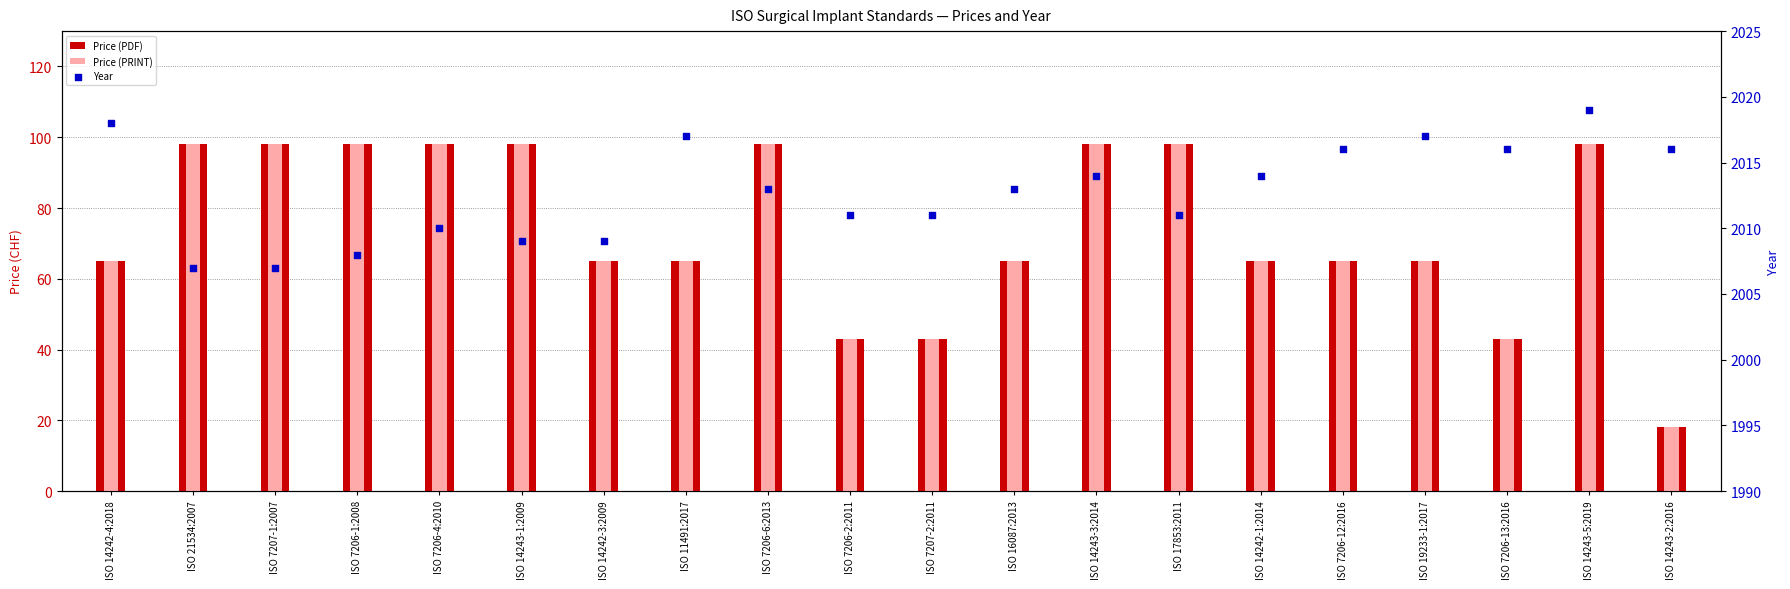

What are all the series names shown in the legend?

Price (PDF), Price (PRINT), Year